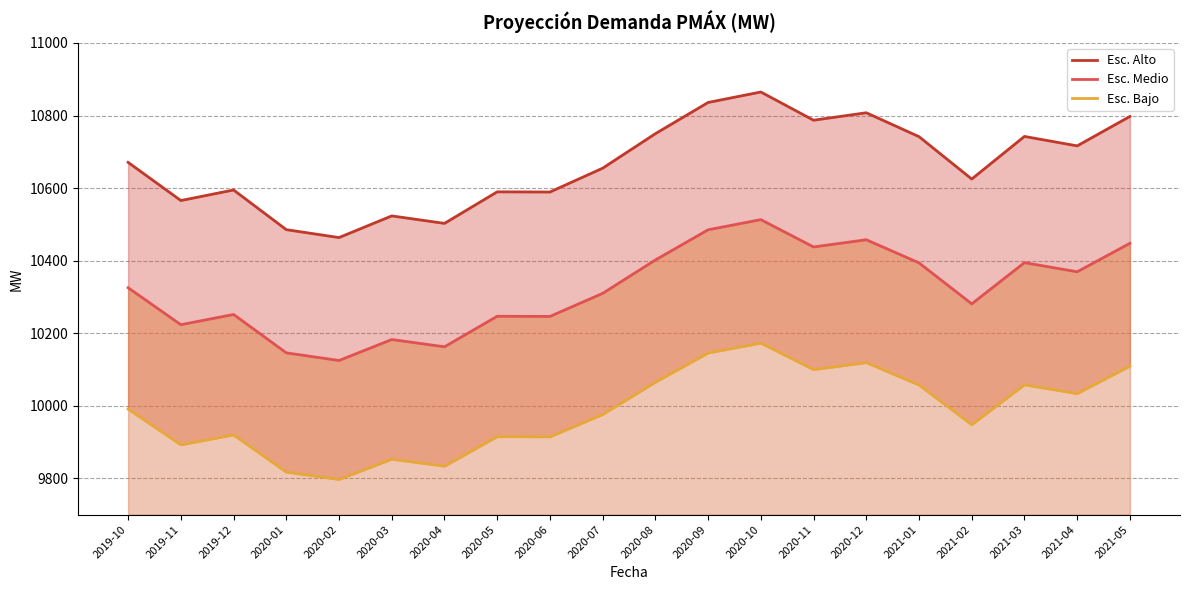

True or false: Esc. Medio and Esc. Bajo cross at least once.

False